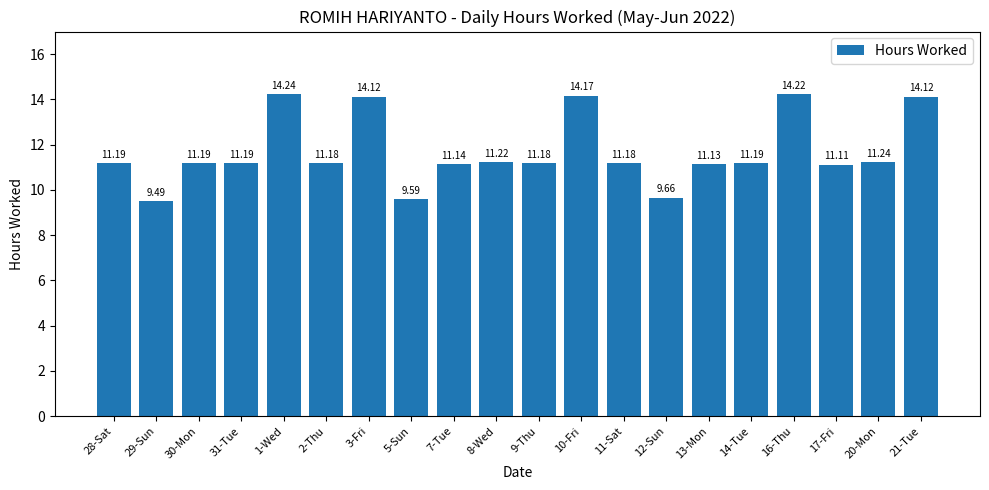

Count the number of data series in this chart.

1